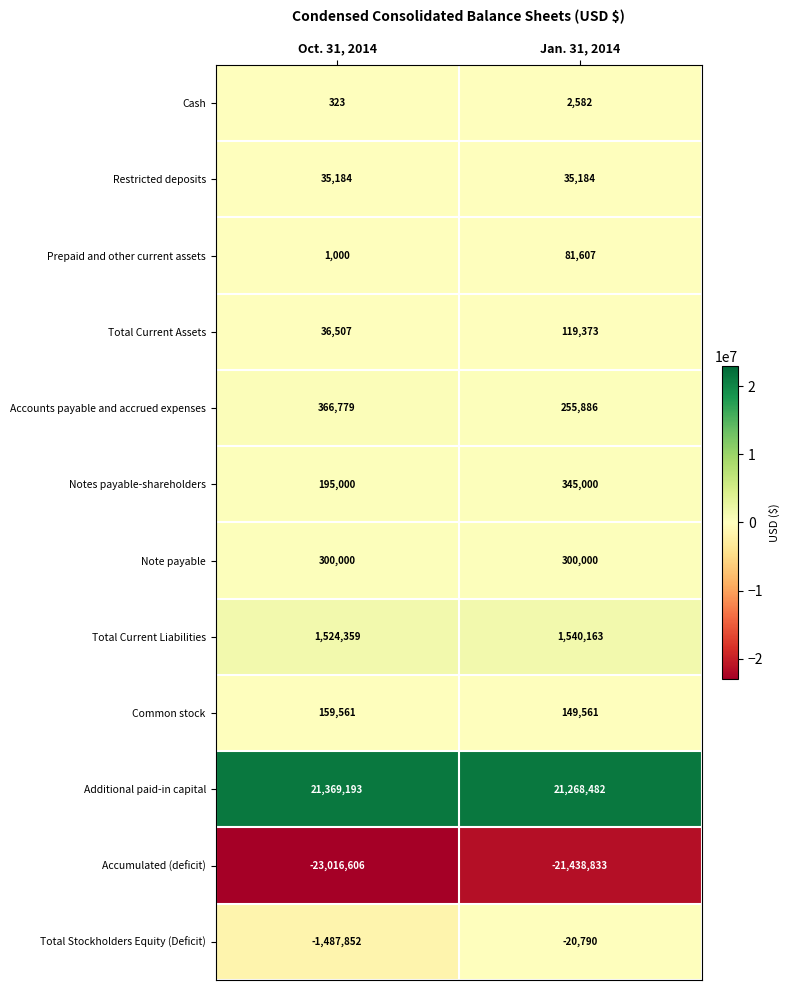

Which category has the highest value in the Common stock series?

Oct. 31, 2014